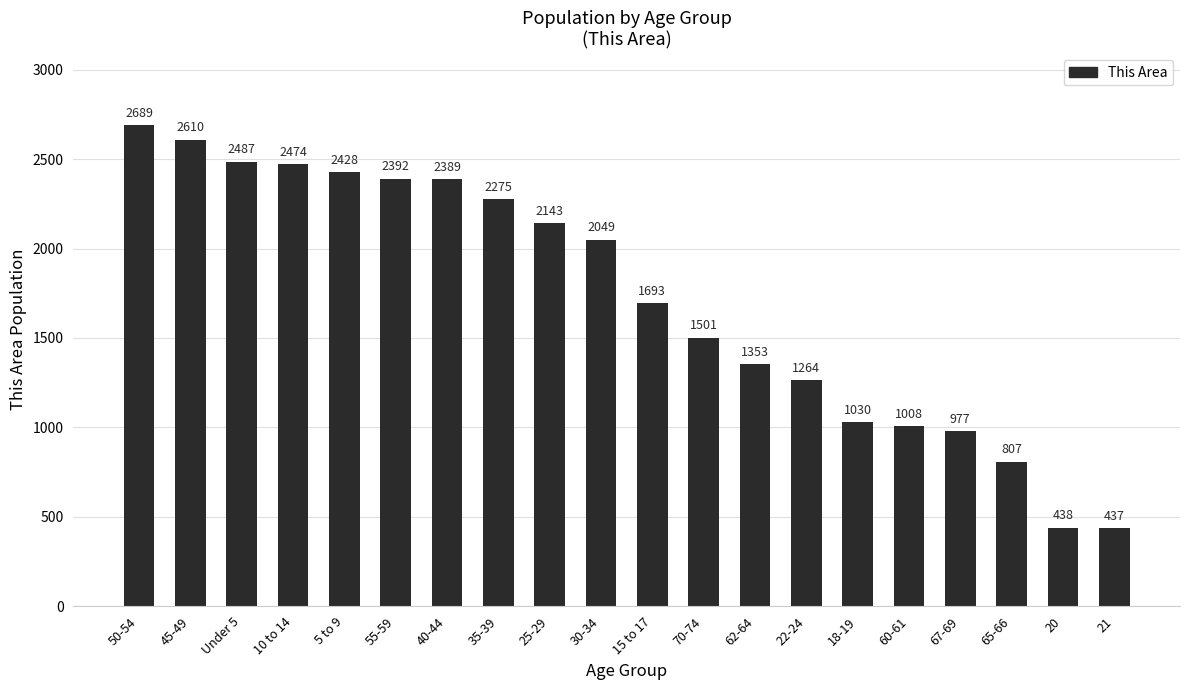

What is the difference between the values at 45-49 and 20?

2172